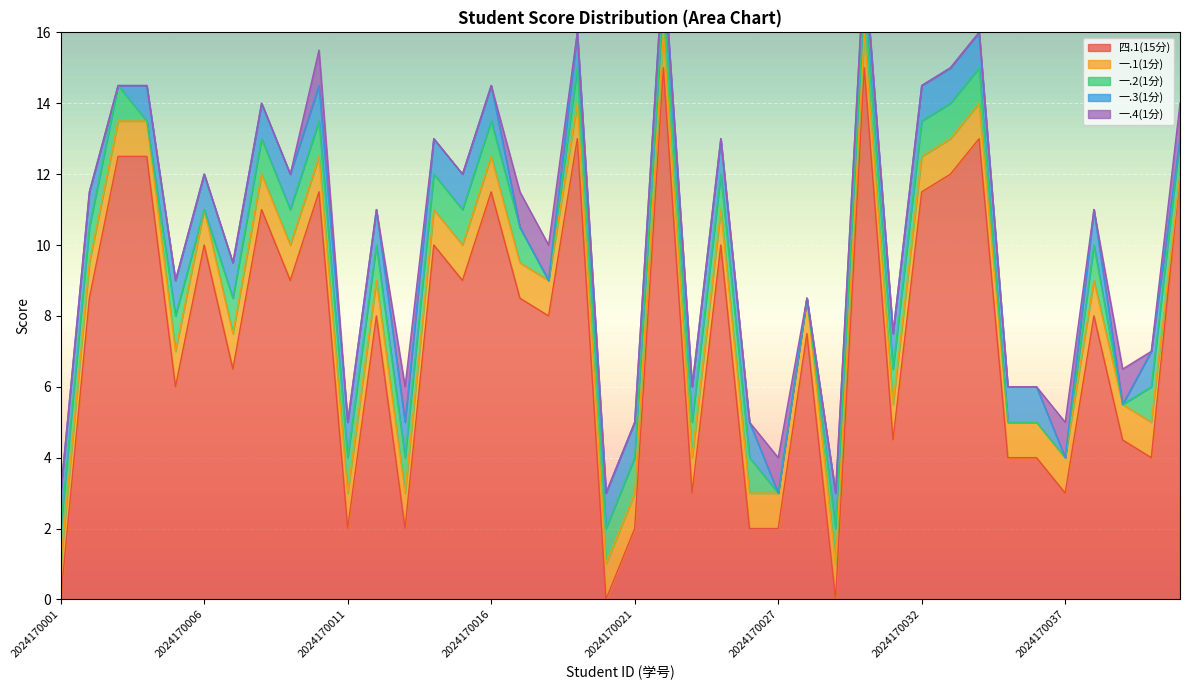

Count the 一.3(1分) values in the range 1 to 2.

32